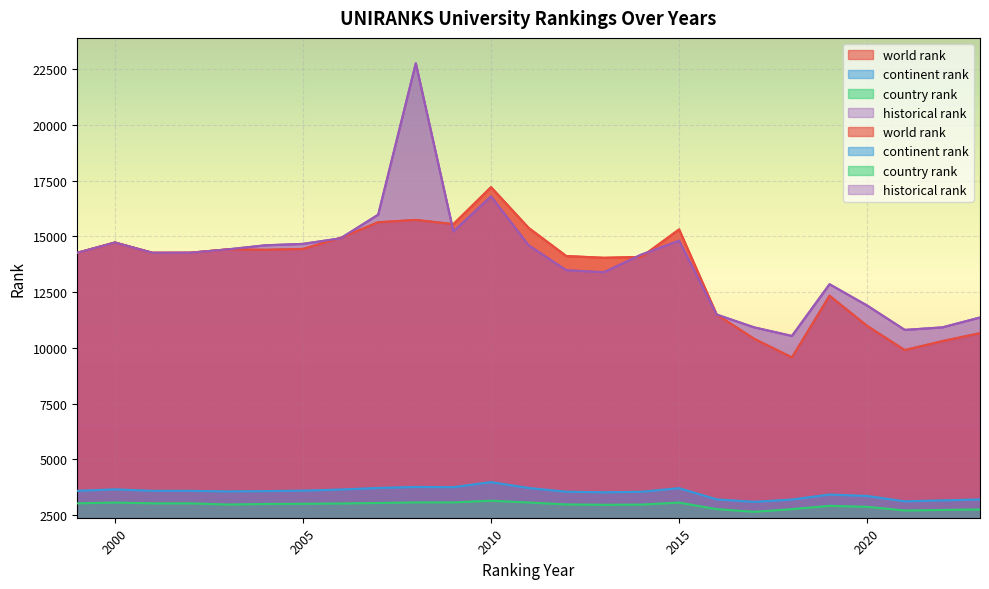

Which category has the lowest value across all series?

2017